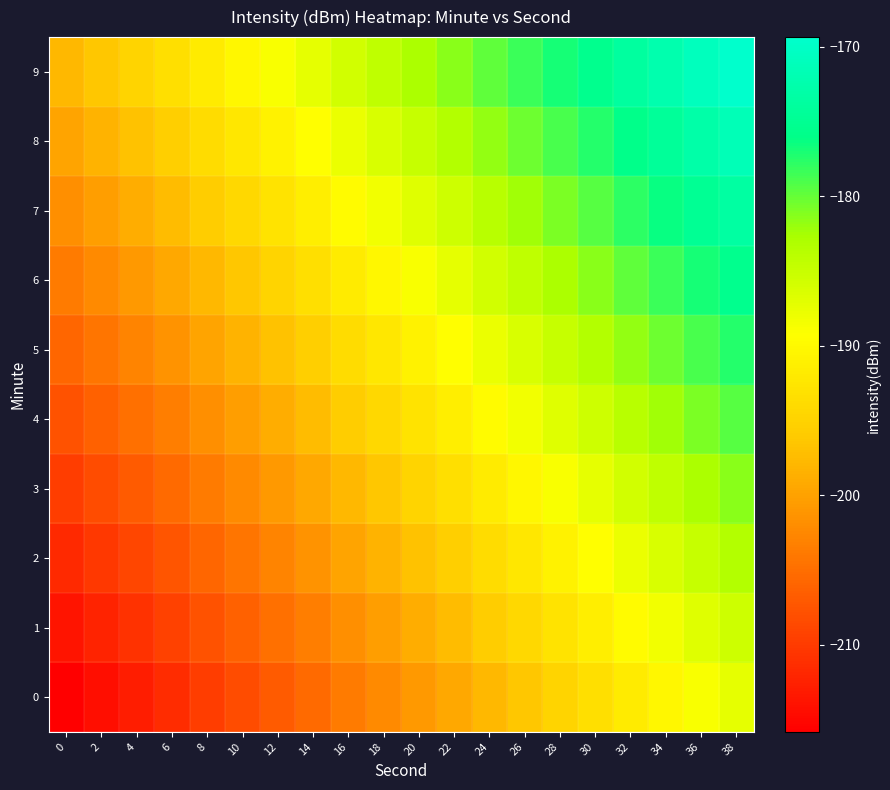

Which has a higher value, 0 or 20?

20